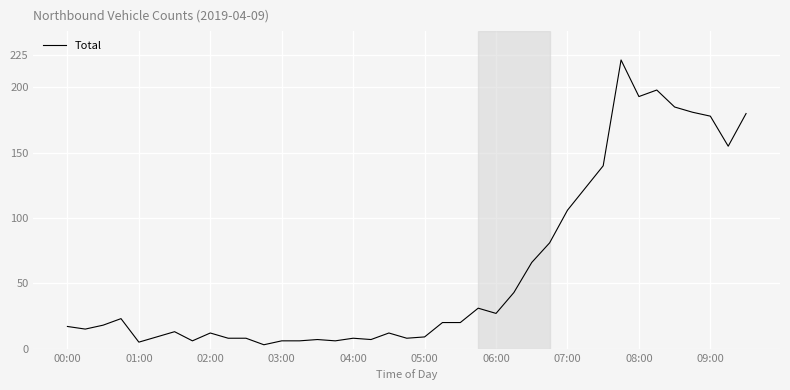

What is the greatest value displayed?

221